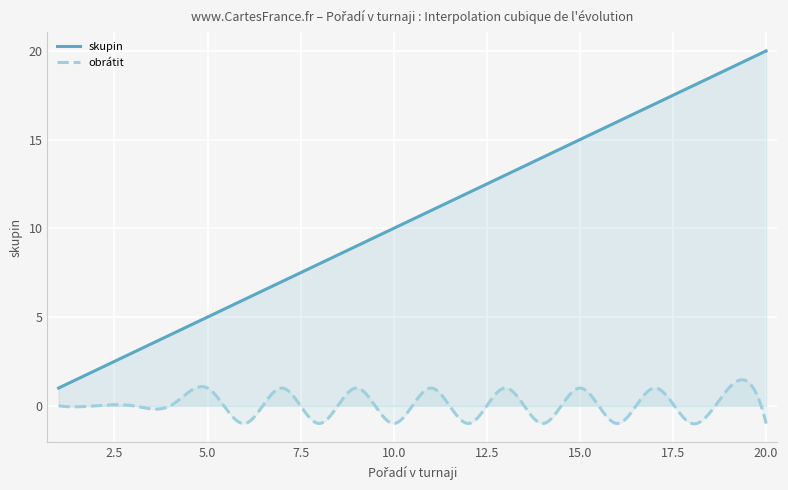

How many distinct data groups are displayed?

2